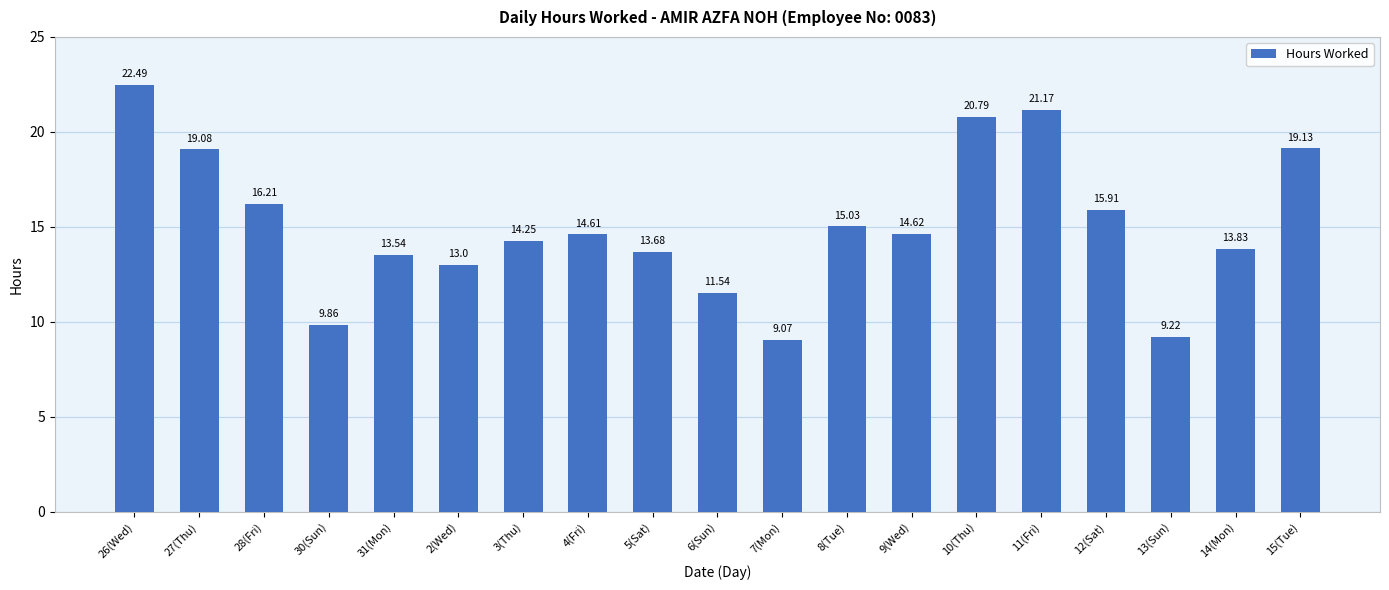

Is it true that the value at 28(Fri) is 23.2?

False